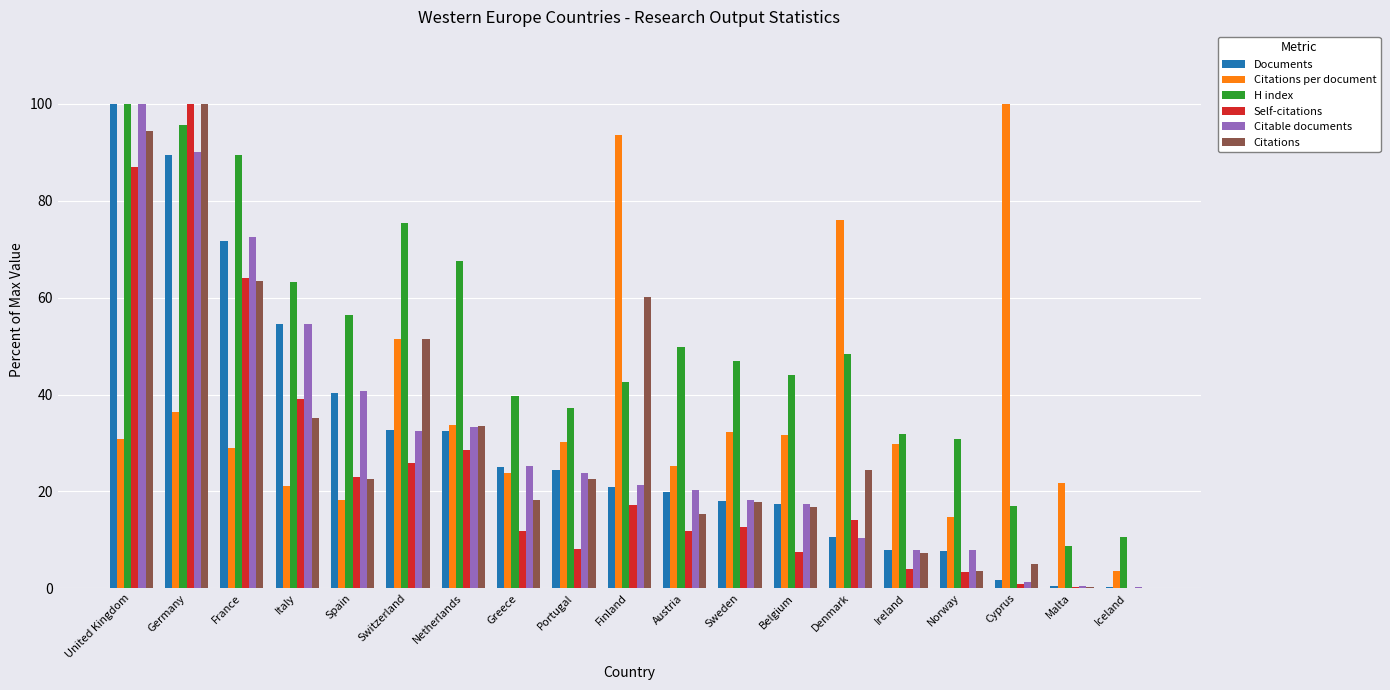

Is the value of Citations at Finland greater than the value of Documents at Finland?

Yes